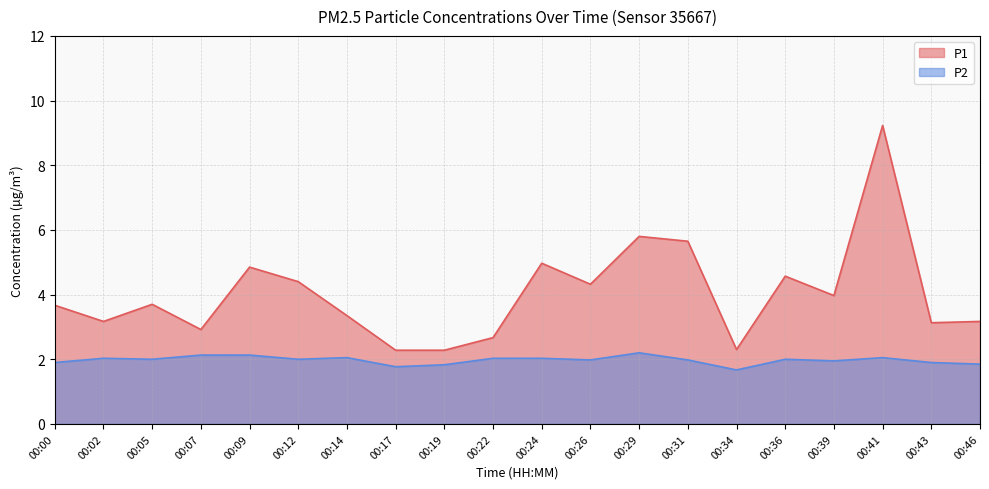

Which category has the highest value across all series?

00:41